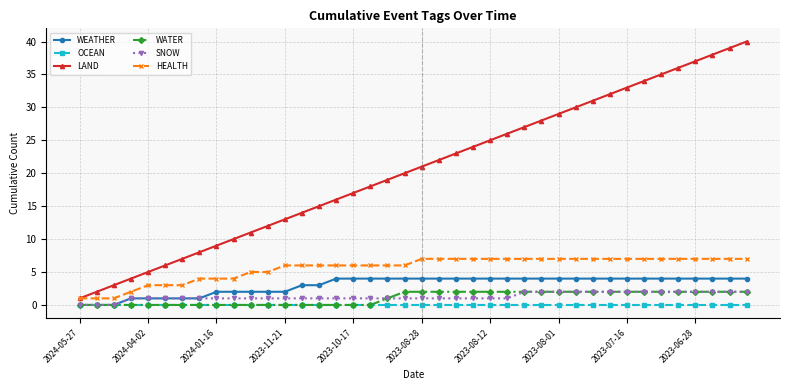

What is the difference between the maximum and second lowest values in the WATER series?

2